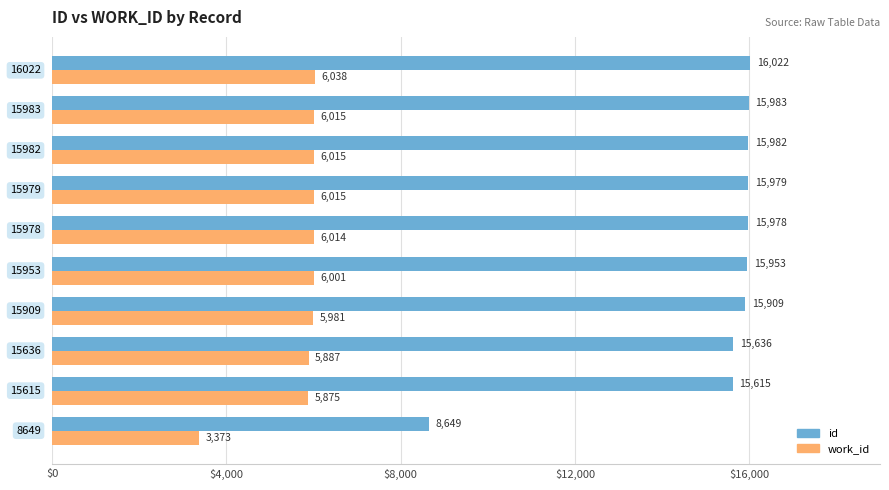

List the series in order of their overall mean, lowest first.

work_id, id